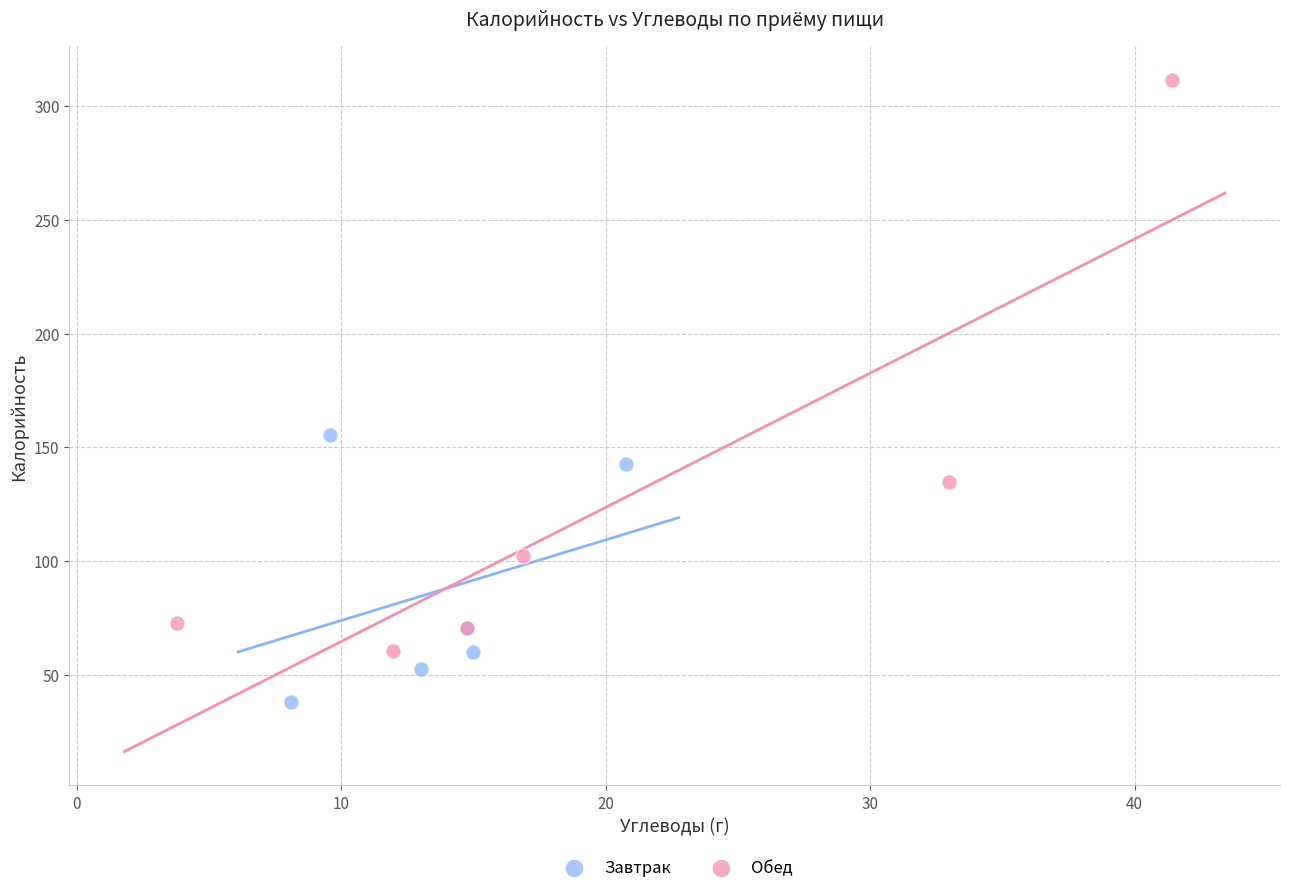

Which series reaches the maximum Y coordinate?

Обед